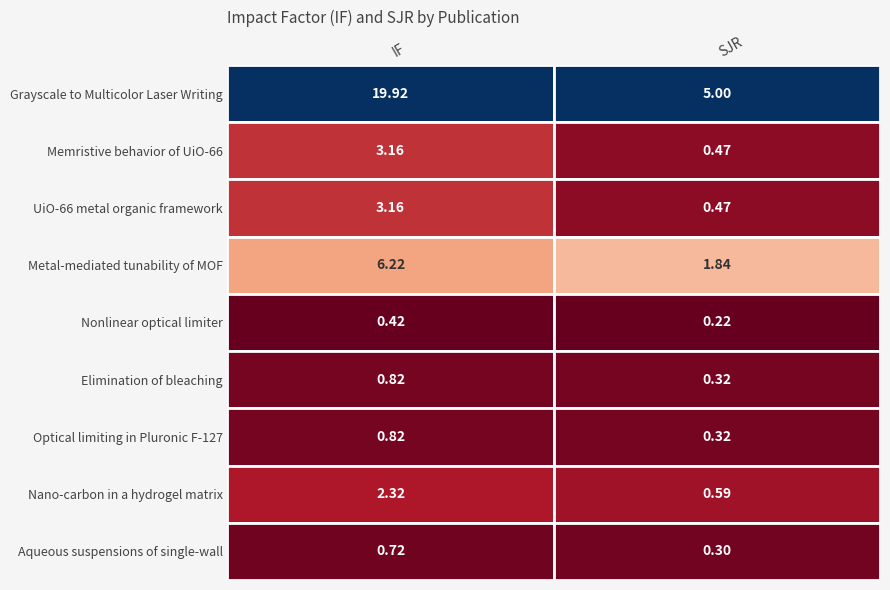

List the labels in order of Memristive behavior of UiO-66 value, smallest first.

SJR, IF